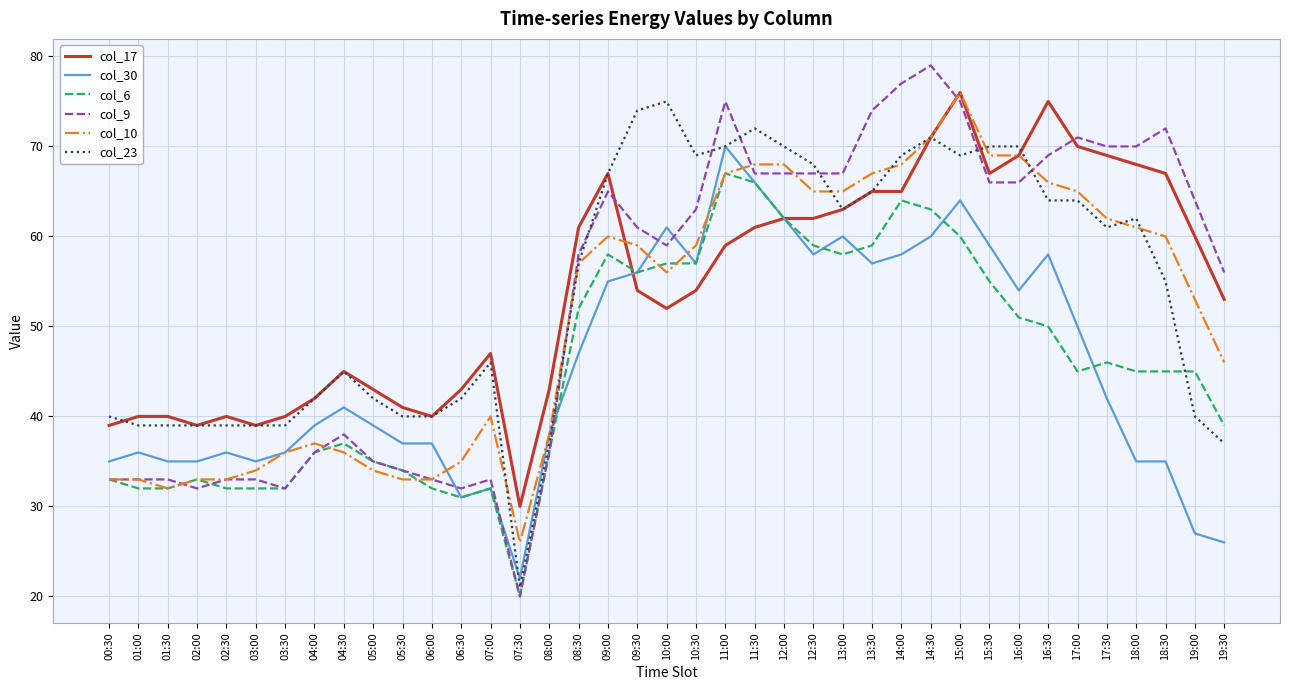

What is the difference between the highest and lowest values at 03:00?

7